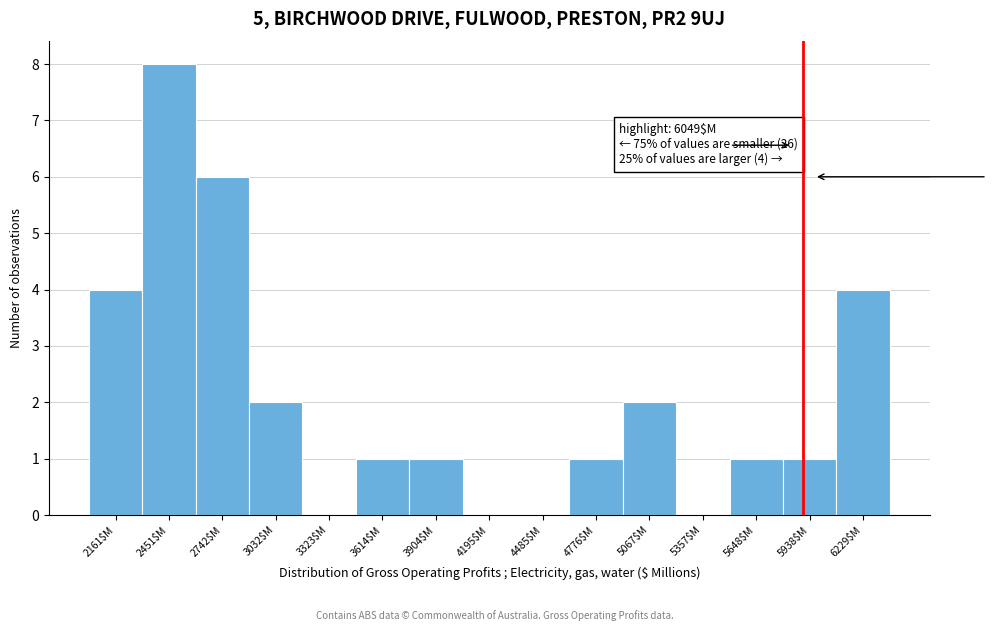

What is the sum of all values?

31